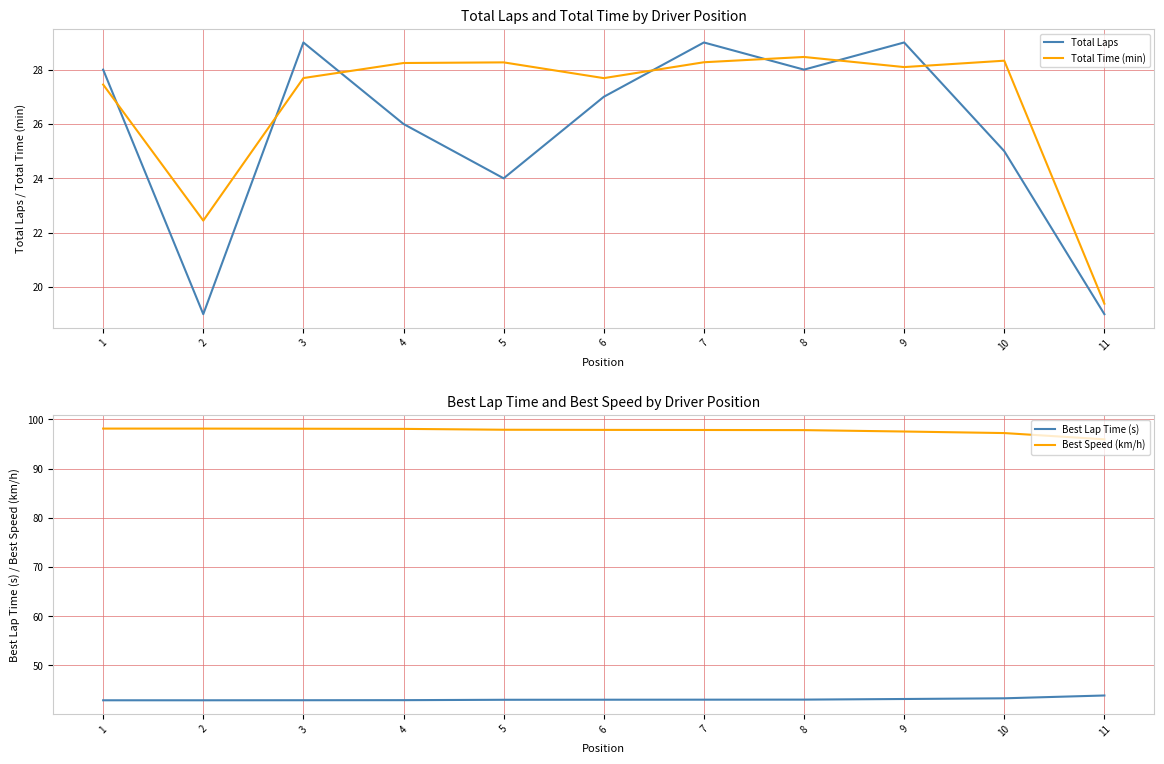

Count the Total Laps values in the range 24 to 29.

9